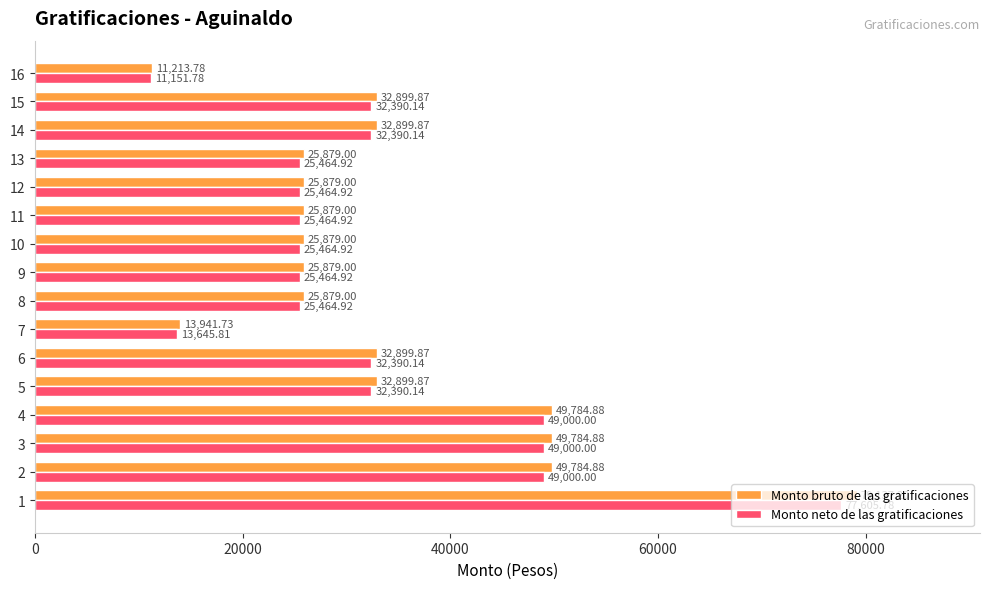

What is the average value of the Monto bruto de las gratificaciones series?

33782.6